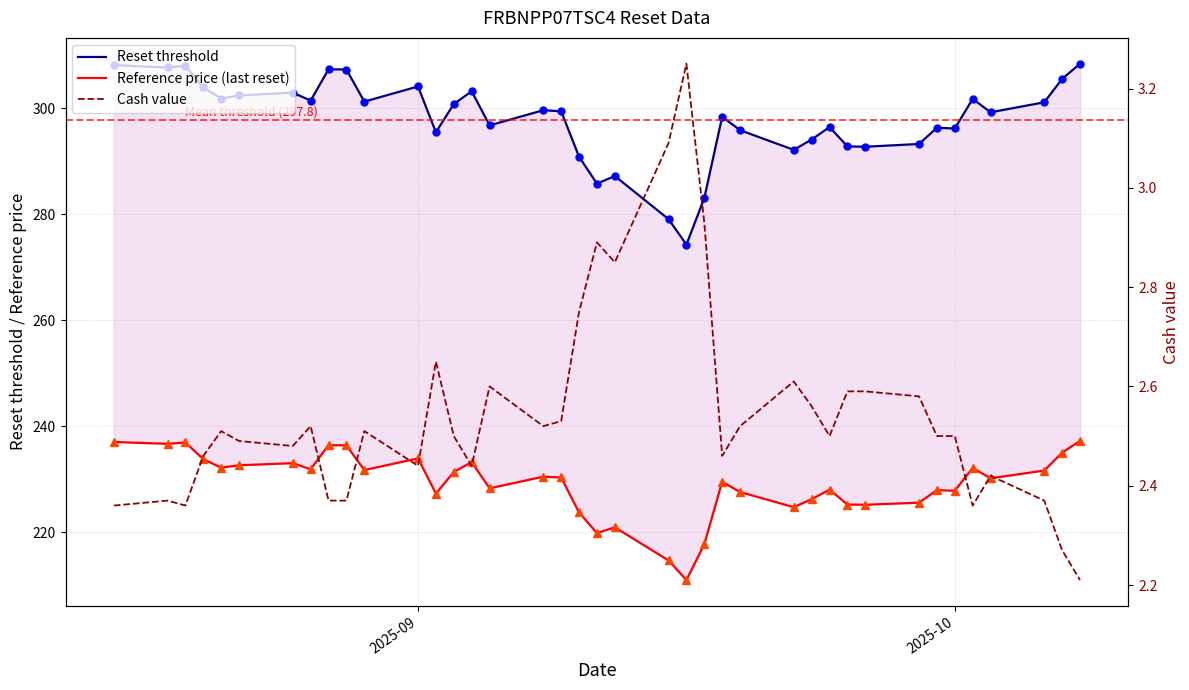

Where does the Reference price (last reset) series first go above 230?

2025-09